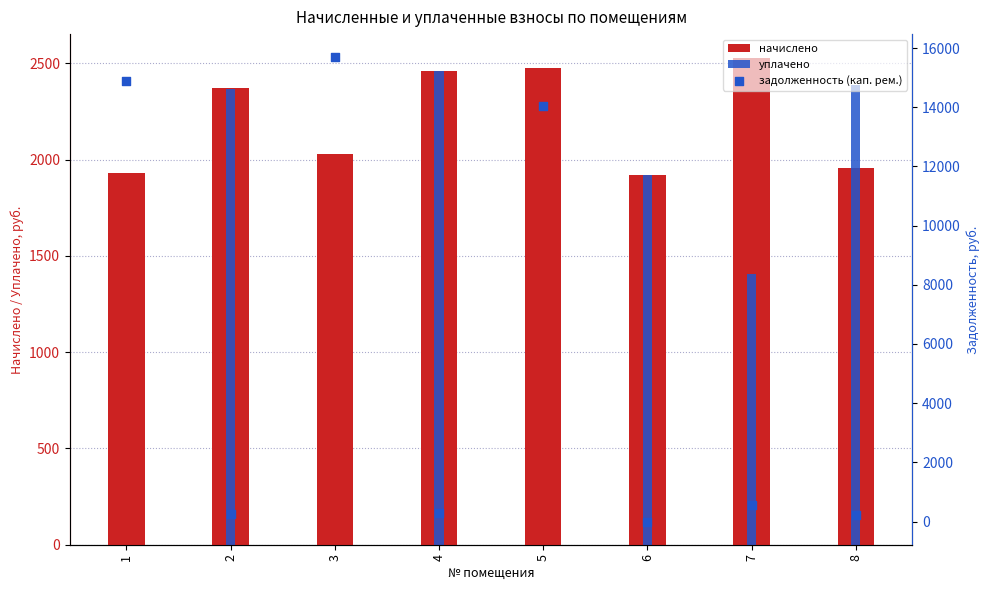

Which series has the largest Y range (max minus min)?

задолженность (кап. рем.)